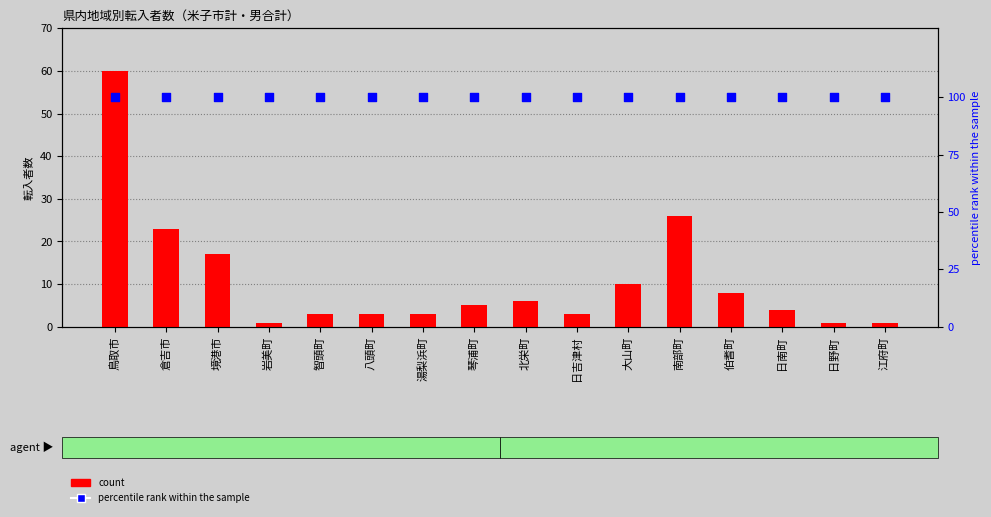

What are all the series names shown in the legend?

count, percentile rank within the sample